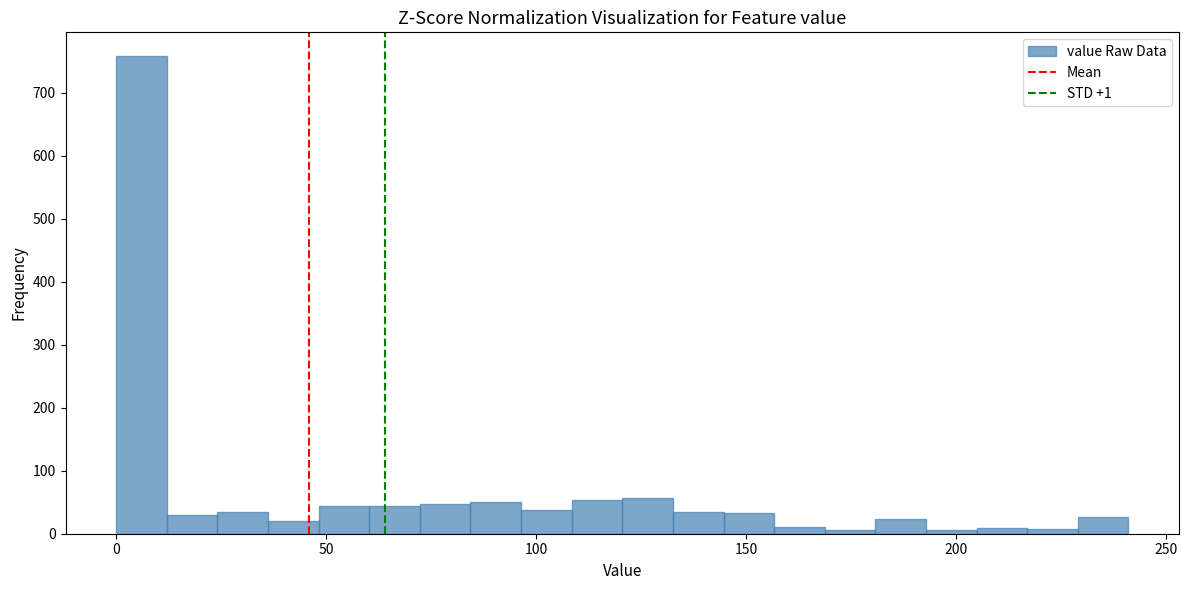

Read against the x-axis, roughly where is the centre of the tallest bar?

5